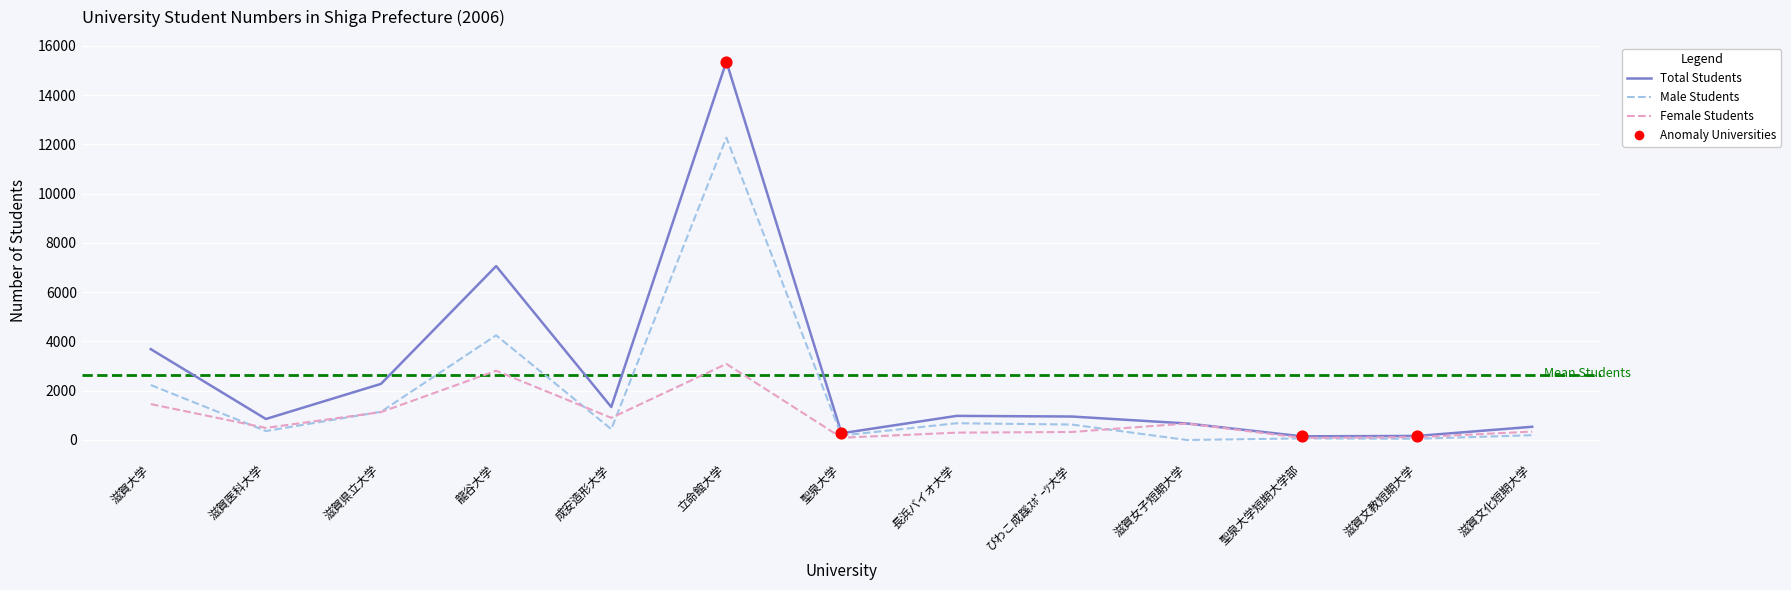

At which category is the sum across all series the highest?

立命館大学